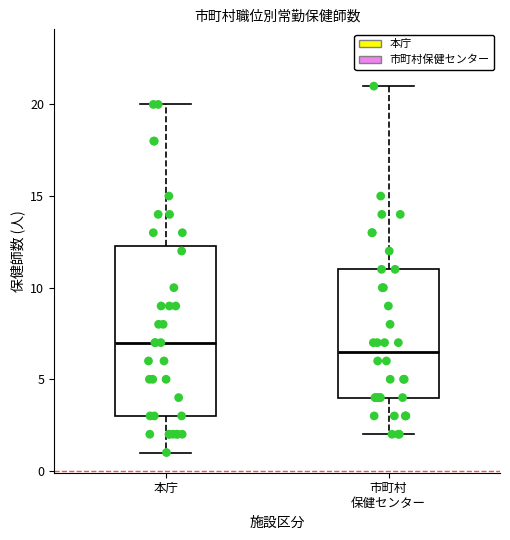

Reading left to right, transcribe this box plot: for each box, give where its median line is, the range the box spans, and where its two whiskers end, as read against the y-axis. The values are not printed on the chart, so give them approximately, as read against the axis.

本庁: median 7.0, box 3.0 to 12.5, whiskers 1.0 to 20.0
市町村 保健センター: median 6.5, box 4.0 to 11.0, whiskers 2.0 to 21.0